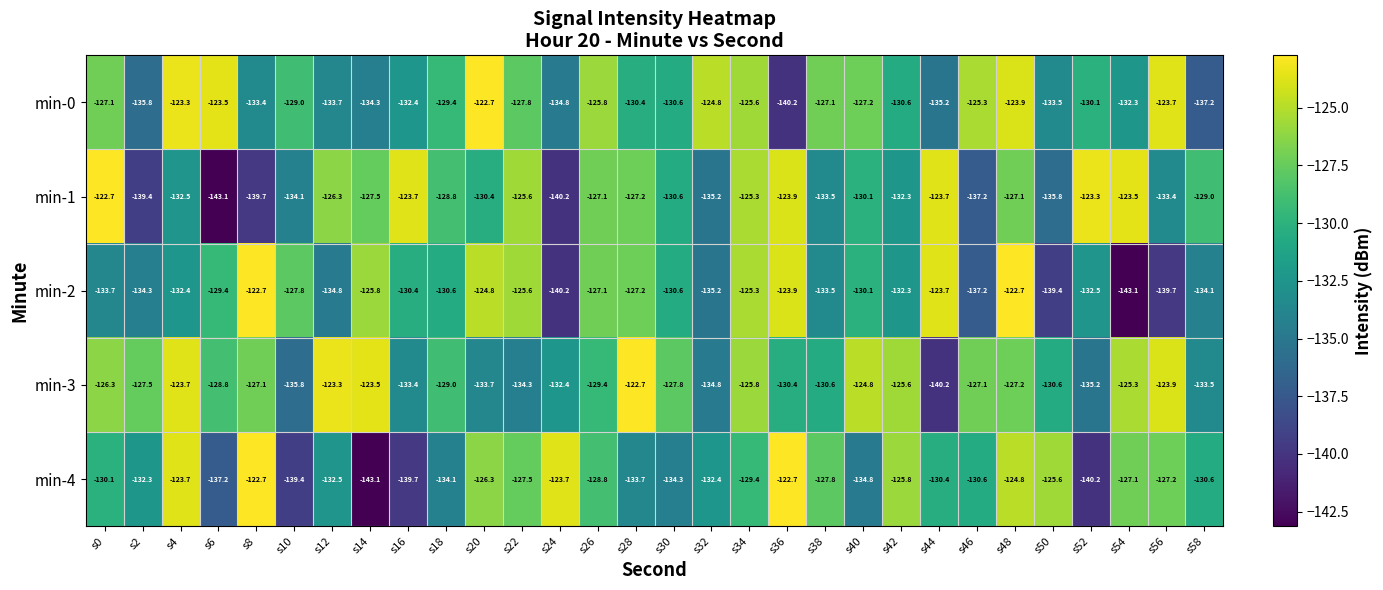

Rank the series at s48 from highest to lowest value.

min-2, min-0, min-4, min-1, min-3